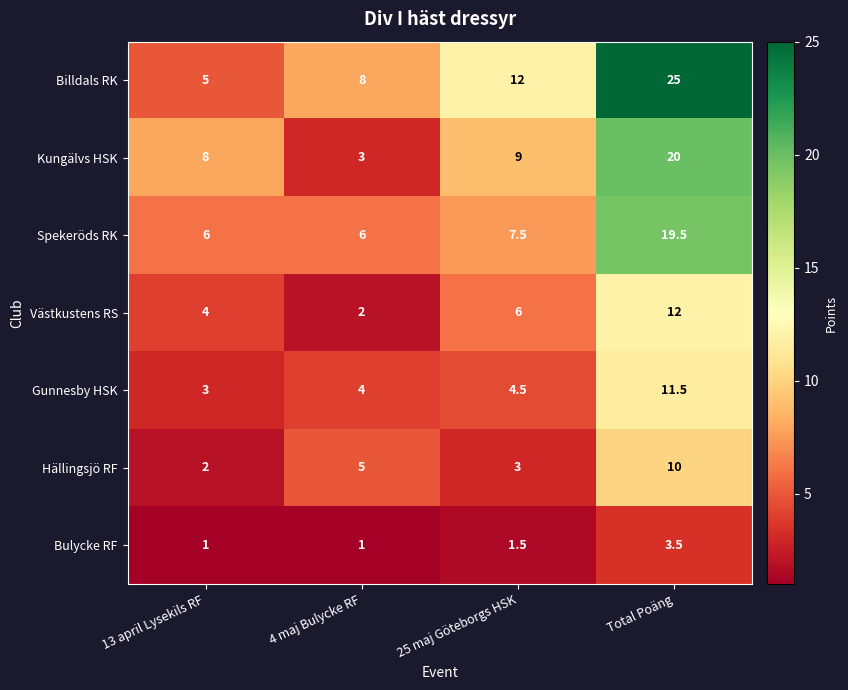

Which series has the widest spread of values?

Billdals RK